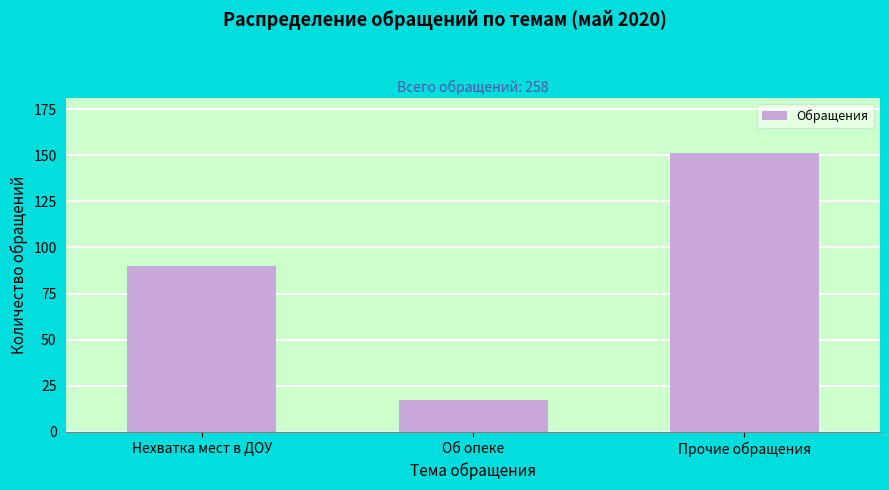

Reading left to right, list all the values displayed in this chart.

Нехватка мест в ДОУ=90	Об опеке=17	Прочие обращения=151